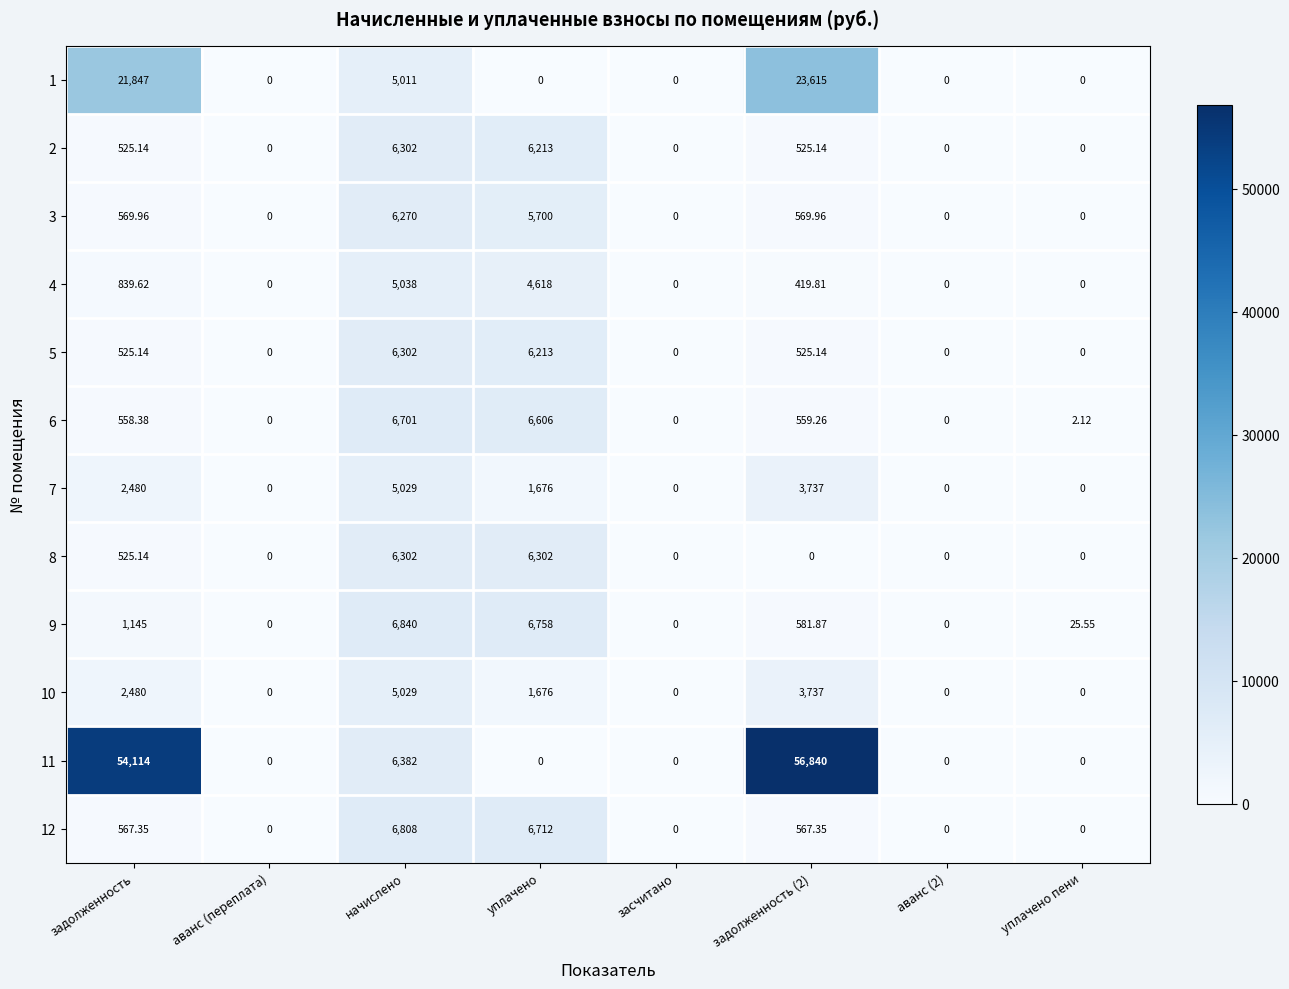

At how many categories does at least one series exceed 4727?

4